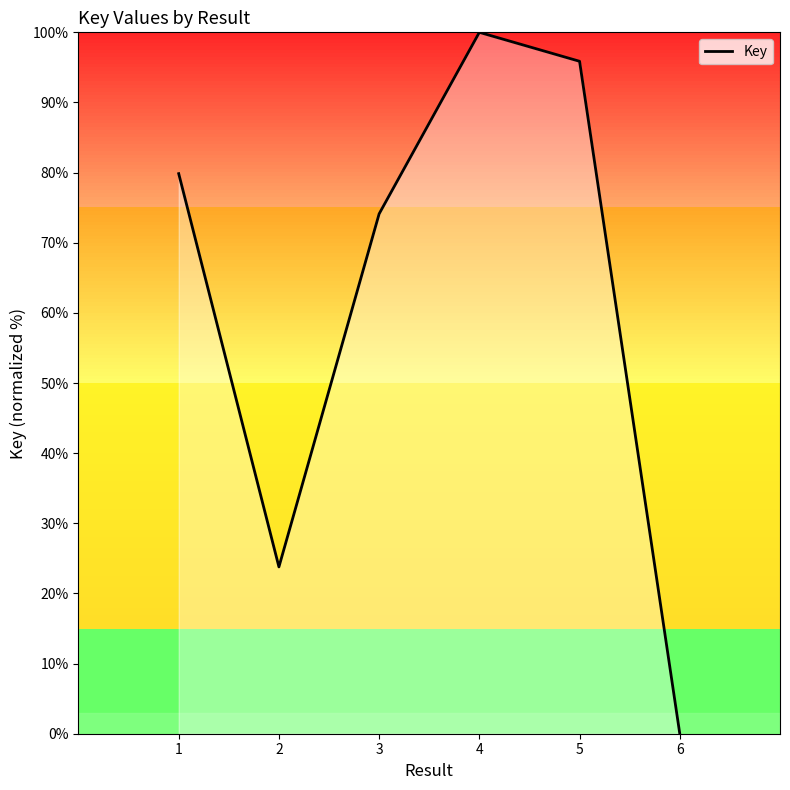

At which category does the chart reach its peak across all series?

4